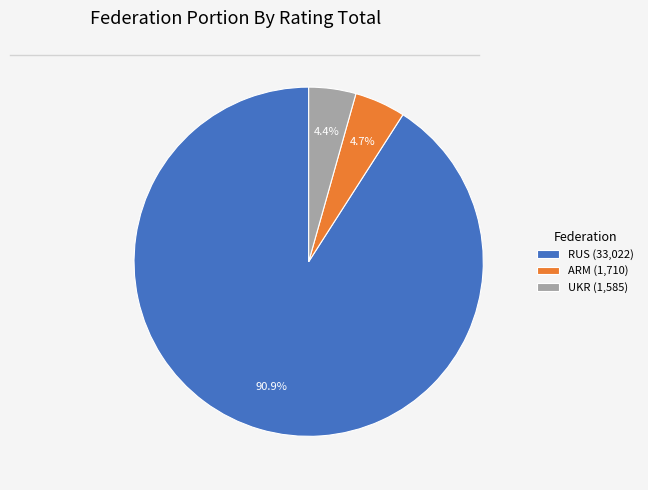

Combined, what portion of the pie is ARM and UKR?

9.1%